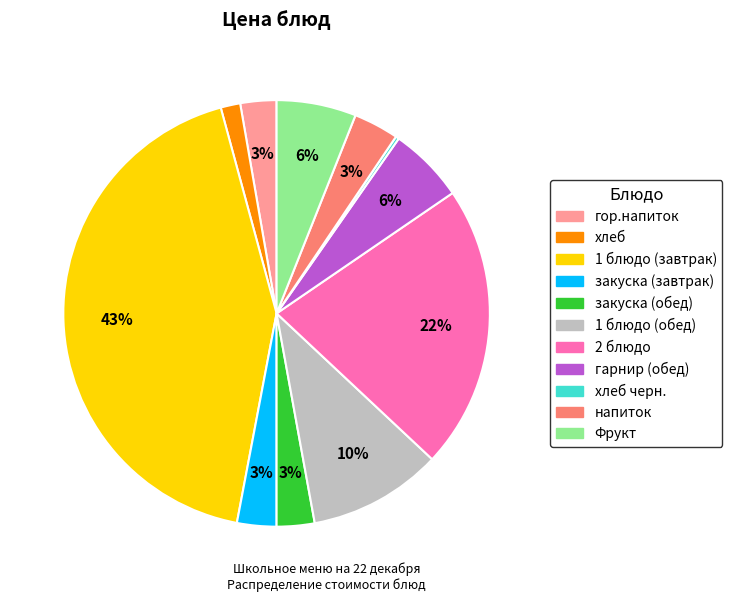

Does any single category account for the majority?

No